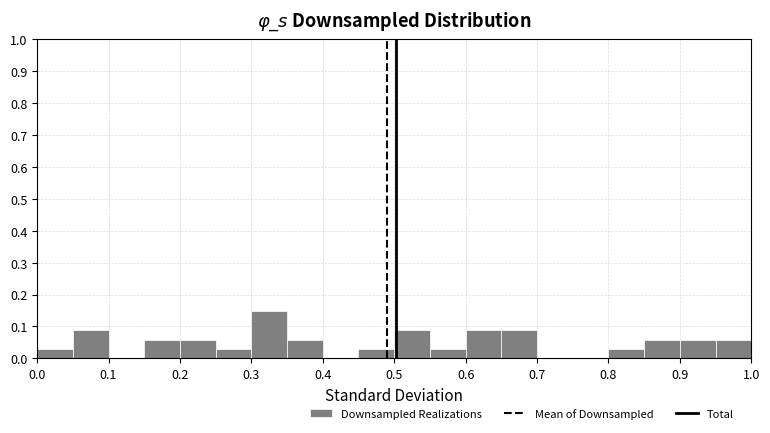

What is the height of the bar covering 0.85 to 0.90 on the x-axis? The values are not printed on the chart, so give them approximately, as read against the axis.

0.06